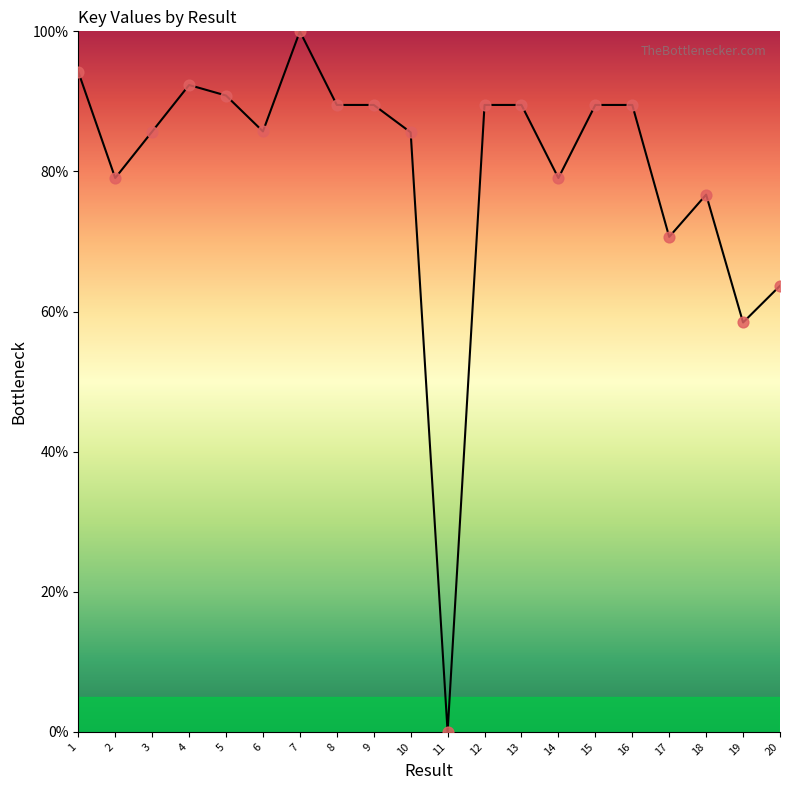

What is the change in value from 18 to 19?

-18.3